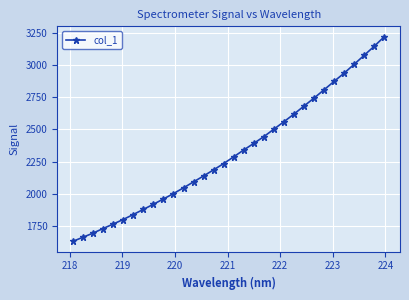

True or false: there are more than 2 points higher than both neighbors.

False